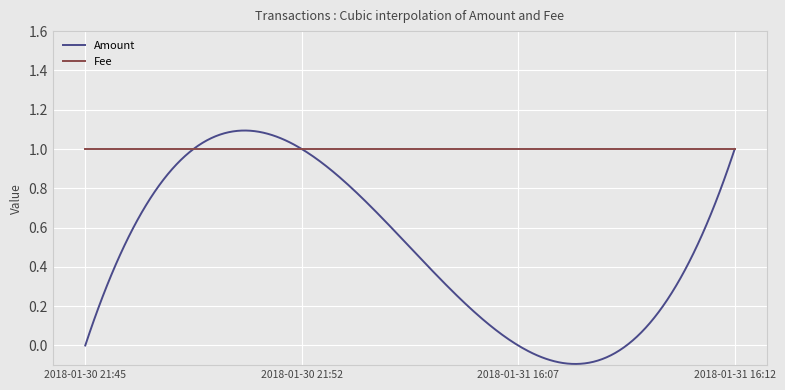

What are all the series names shown in the legend?

Amount, Fee